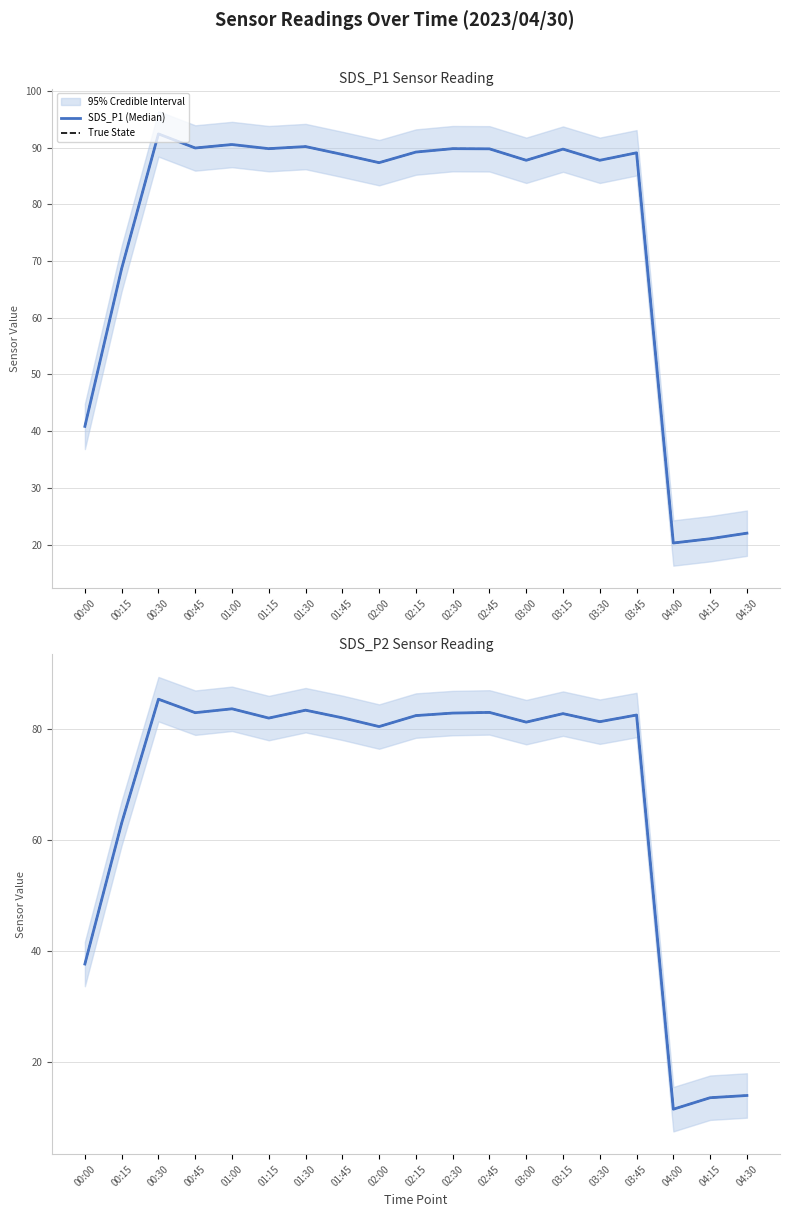

True or false: SDS_P2 (Median) and SDS_P1 (Median) intersect in this chart.

False